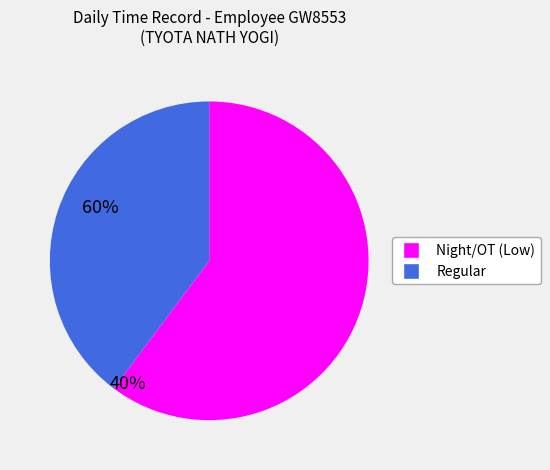

Does any single category account for the majority?

Yes